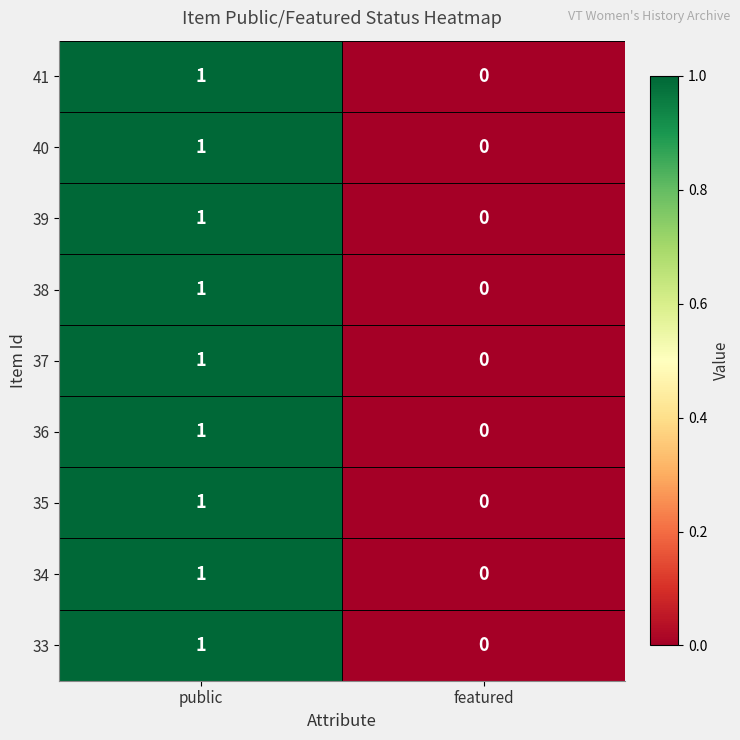

Where is 40 nearest to the value 0?

featured